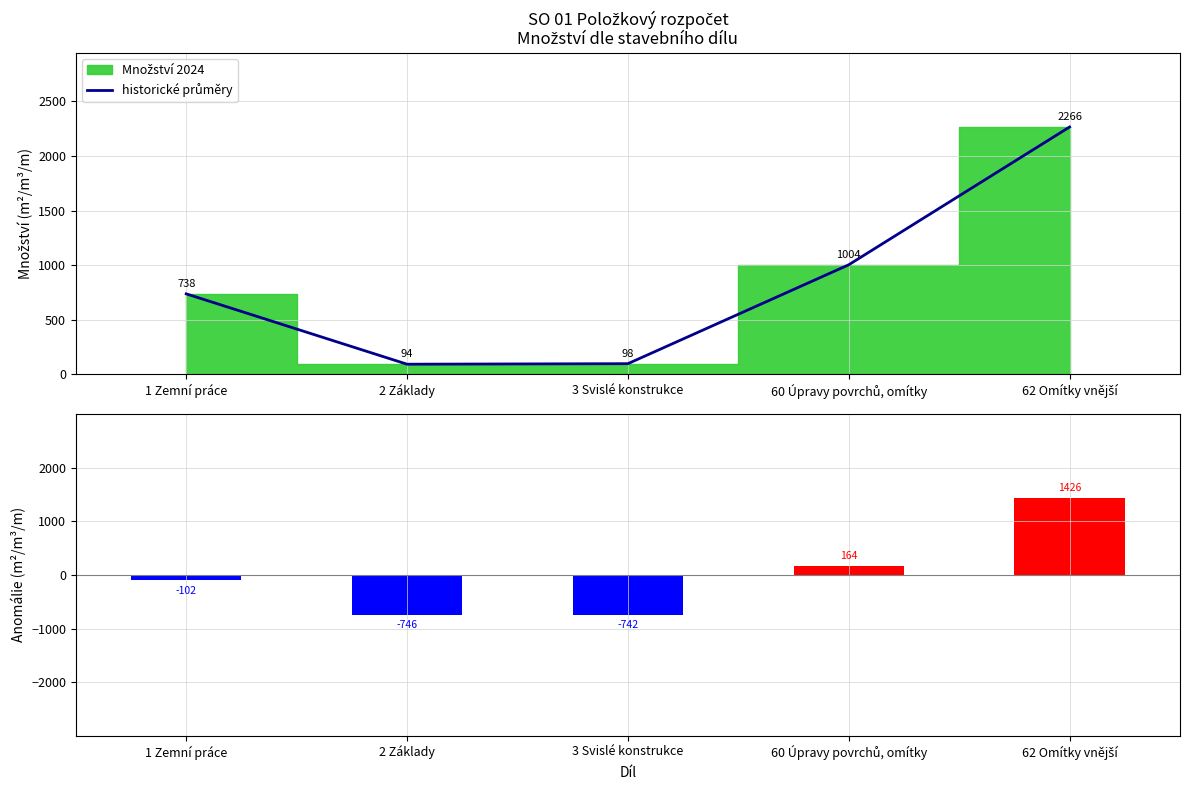

Reading left to right, transcribe all the data shown in this chart.

historické průměry: 737.8	93.5	98.3	1004.0	2266.0
Anomálie: -102.1	-746.4	-741.6	164.1	1426.1